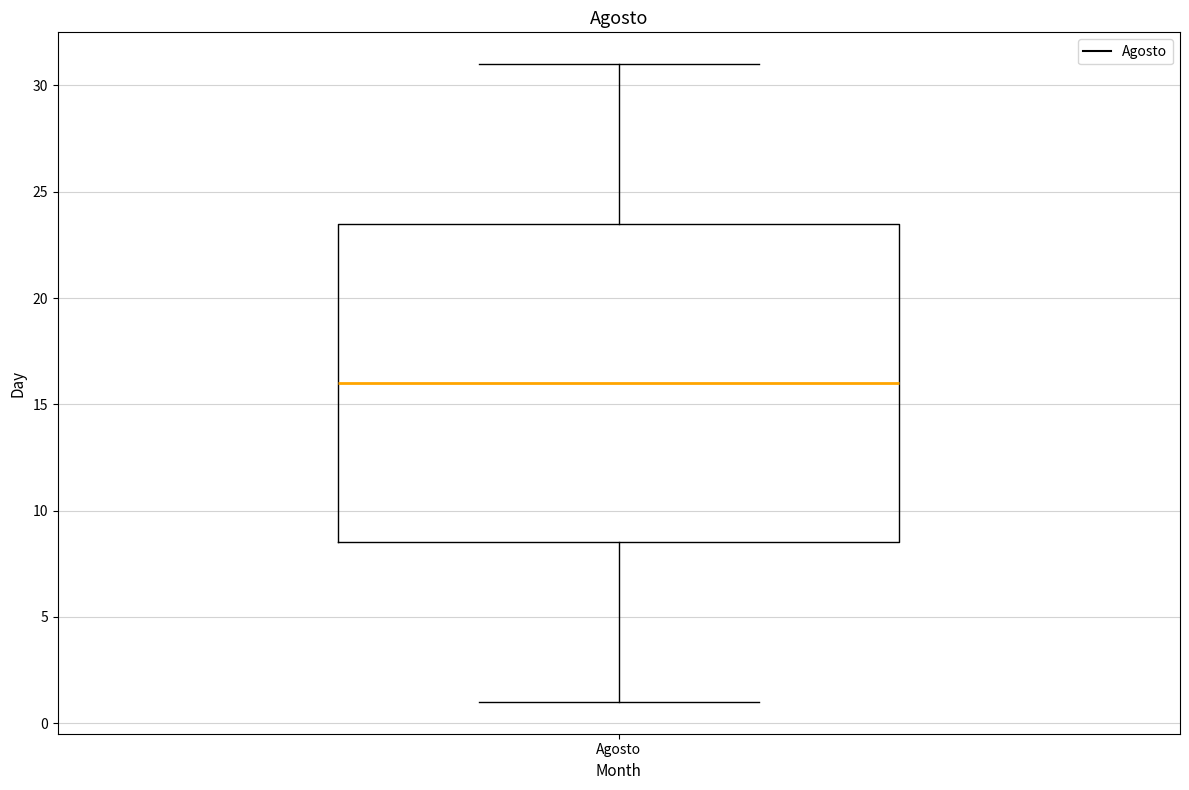

Where is the lower edge of the box for Agosto on the y-axis? The values are not printed on the chart, so give them approximately, as read against the axis.

8.5